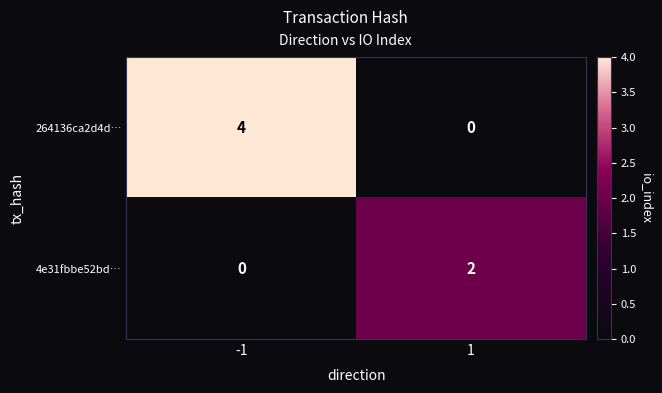

Reading right to left, list all the values displayed in this chart.

264136ca2d4d…: 1=0	-1=4
4e31fbbe52bd…: 1=2	-1=0